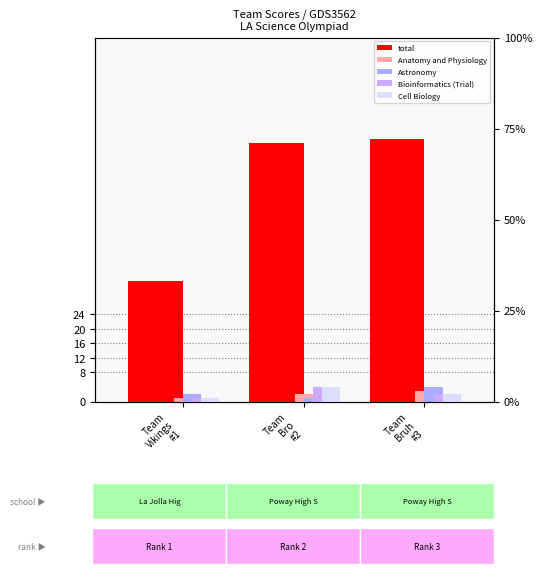

Which label corresponds to the largest value in the chart?

Team
Bruh
#3